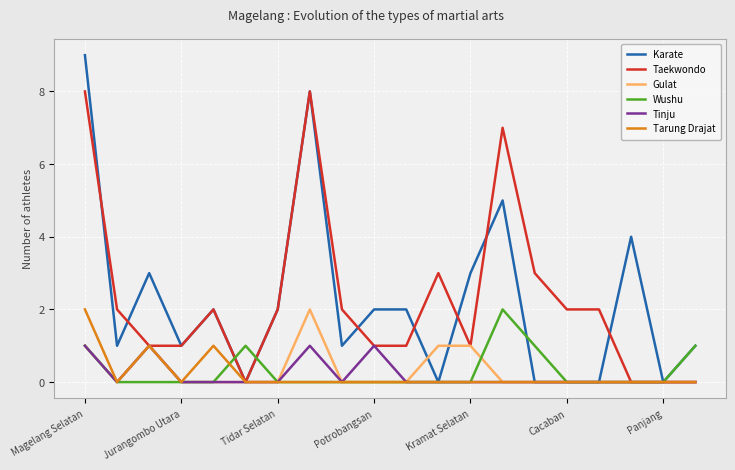

Reading left to right, extract all data points from this chart.

Karate: 9	1	3	1	2	0	2	8	1	2	2	0	3	5	0	0	0	4	0	1
Taekwondo: 8	2	1	1	2	0	2	8	2	1	1	3	1	7	3	2	2	0	0	0
Gulat: 1	0	1	0	0	0	0	2	0	0	0	1	1	0	0	0	0	0	0	0
Wushu: 1	0	0	0	0	1	0	0	0	0	0	0	0	2	1	0	0	0	0	1
Tinju: 1	0	1	0	0	0	0	1	0	1	0	0	0	0	0	0	0	0	0	0
Tarung Drajat: 2	0	1	0	1	0	0	0	0	0	0	0	0	0	0	0	0	0	0	0